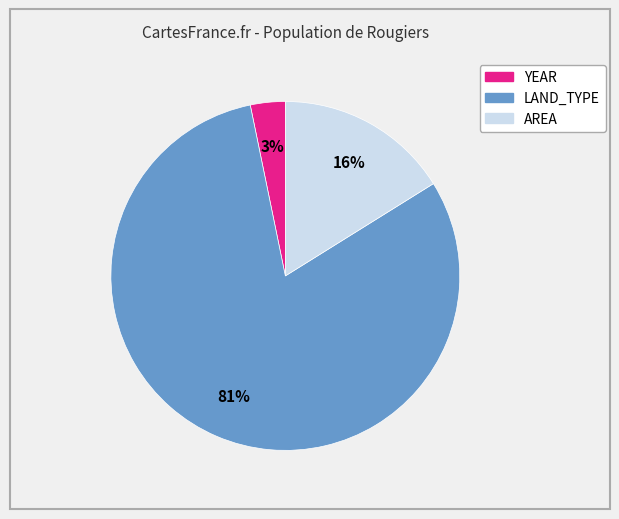

To the nearest percent, what is the difference between the LAND_TYPE and AREA slice percentages?

65%